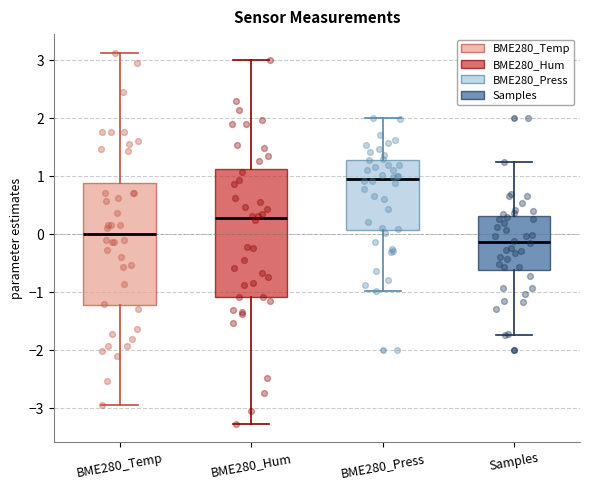

Reading left to right, read every box against the y-axis: the position of its median line, the range the box covers, and the ends of its whiskers. The values are not printed on the chart, so give them approximately, as read against the axis.

BME280_Temp: median 0.0, box -1.2 to 0.9, whiskers -2.9 to 3.1
BME280_Hum: median 0.3, box -1.1 to 1.1, whiskers -3.3 to 3.0
BME280_Press: median 1.0, box 0.1 to 1.3, whiskers -1.0 to 2.0
Samples: median -0.1, box -0.6 to 0.3, whiskers -1.7 to 1.2